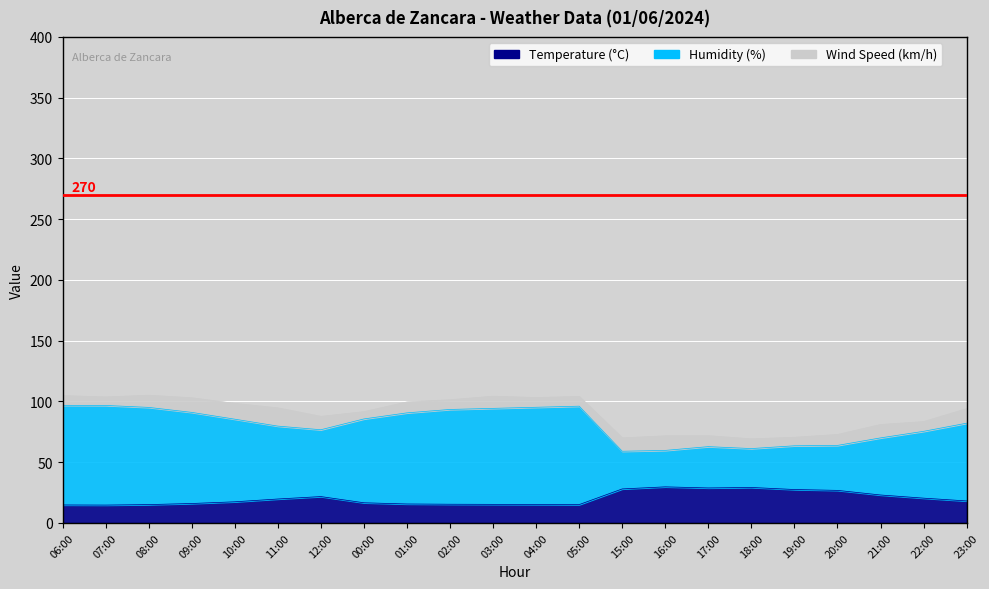

What is the difference between the Temperature values at 08:00 and 18:00?

14.1